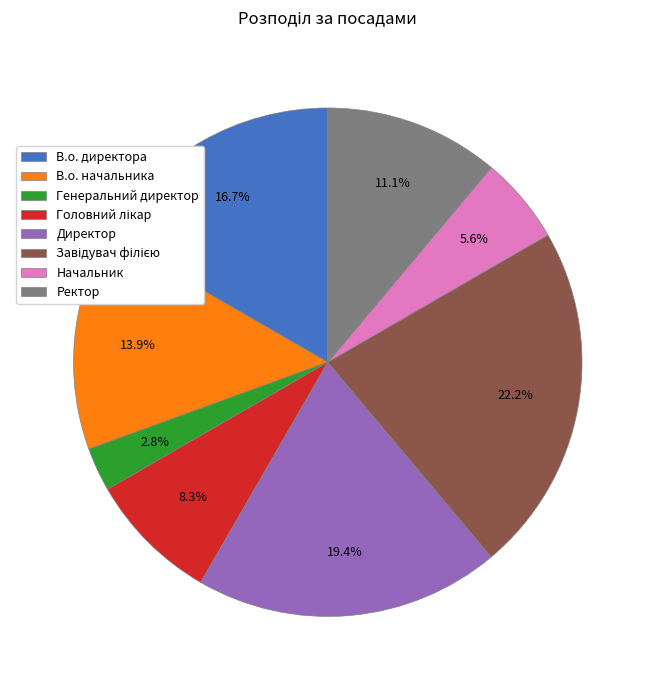

Does any single category account for the majority?

No